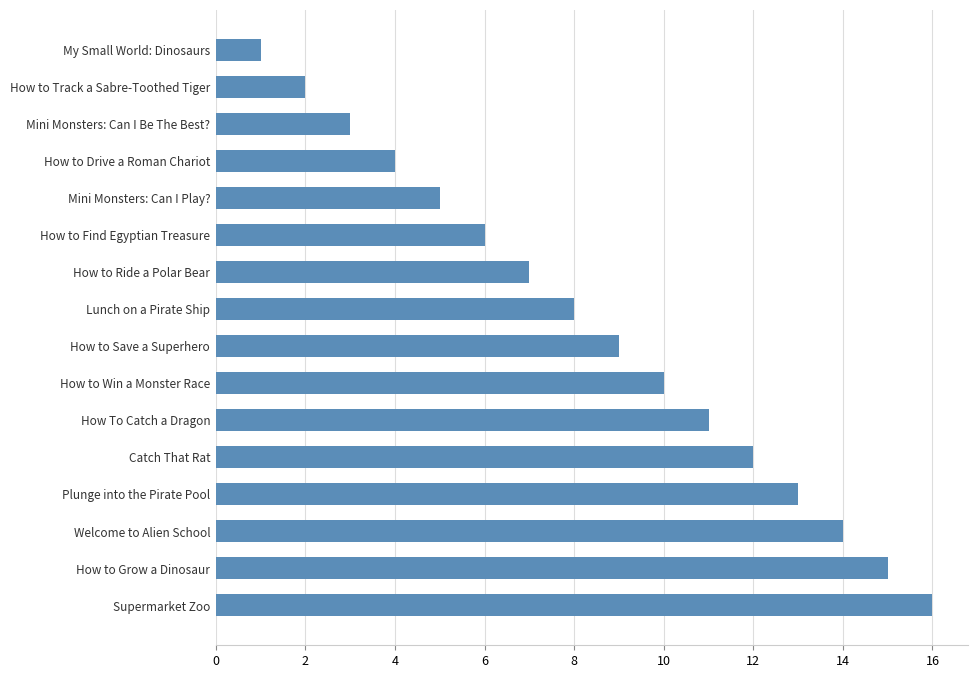

Which label corresponds to the smallest value in the chart?

My Small World: Dinosaurs